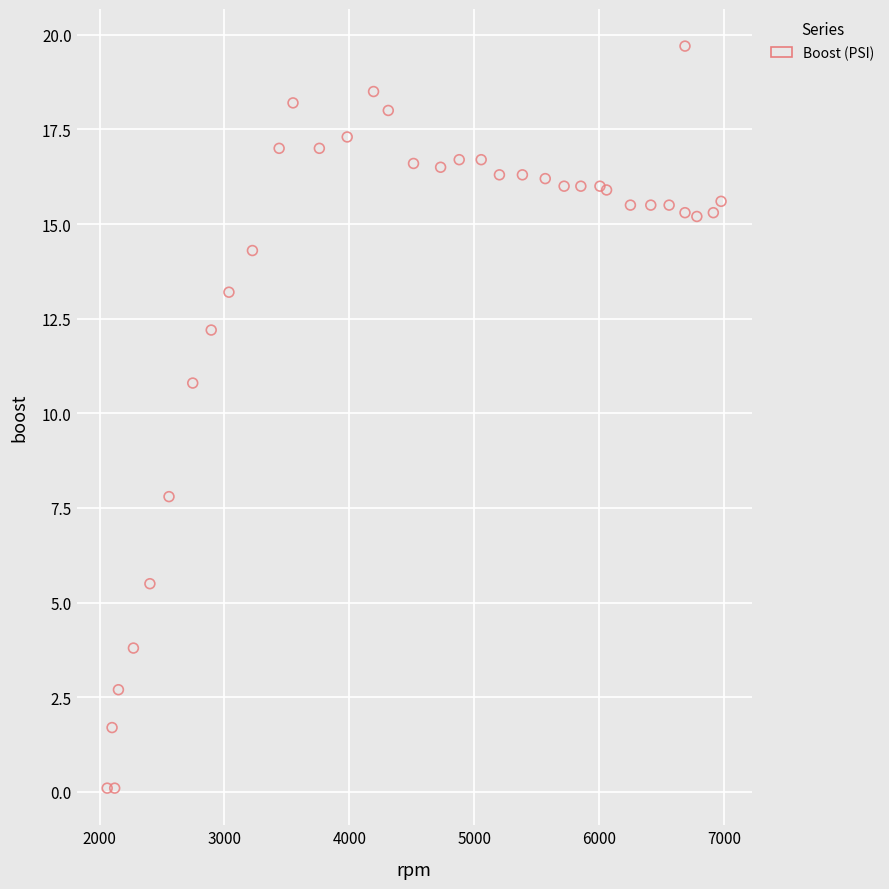

What Y value in the scatter plot is closest to 9?

7.8